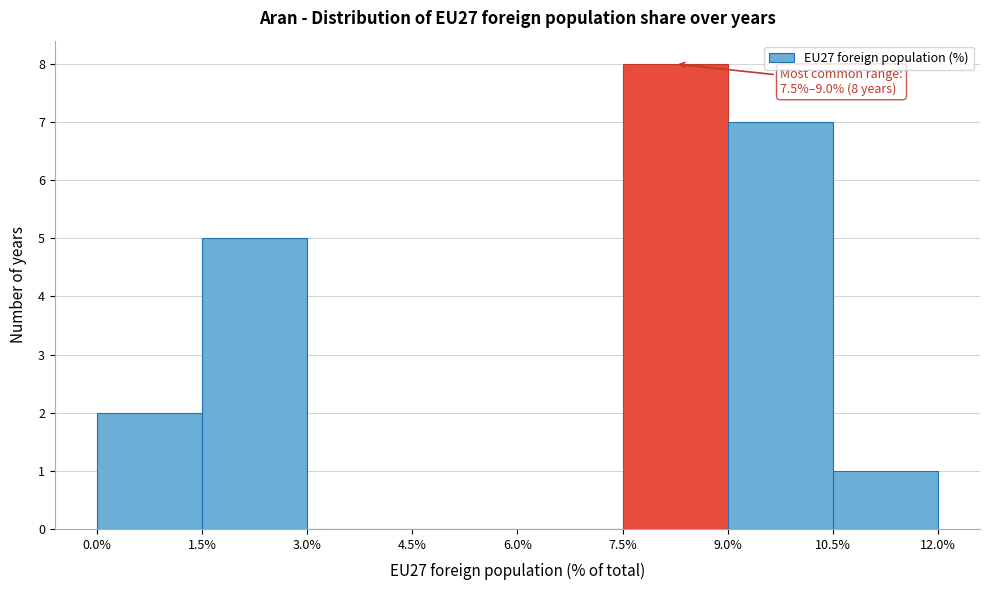

Over which range of the x-axis is the bar tallest?

7.5% to 9.0%